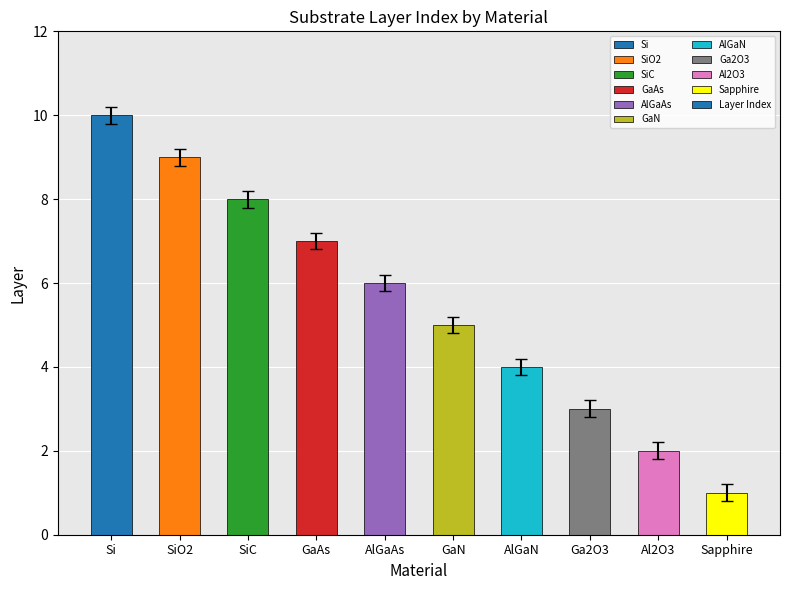

Between Al2O3 and Si, which is larger?

Si